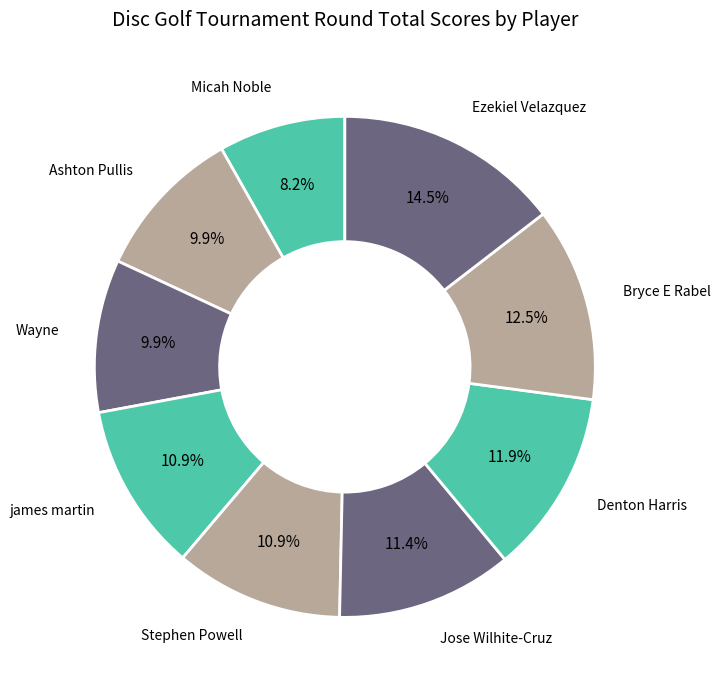

Does any single category account for the majority?

No